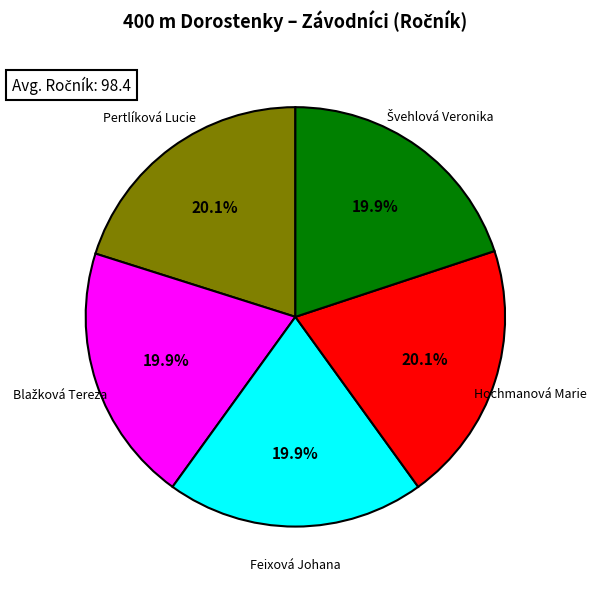

Is there a majority slice in this chart?

No